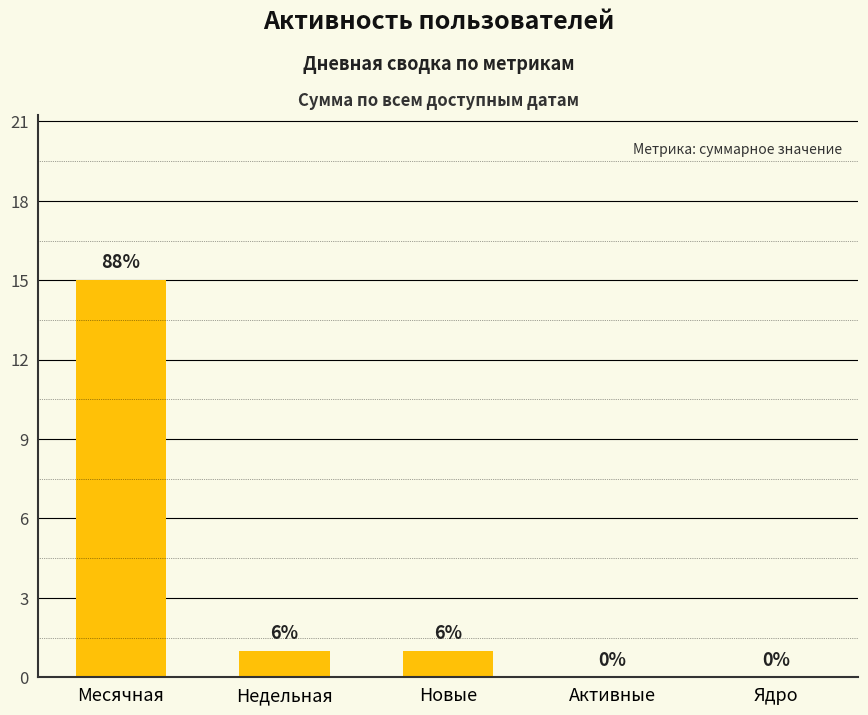

Does the chart contain stacked bars?

No